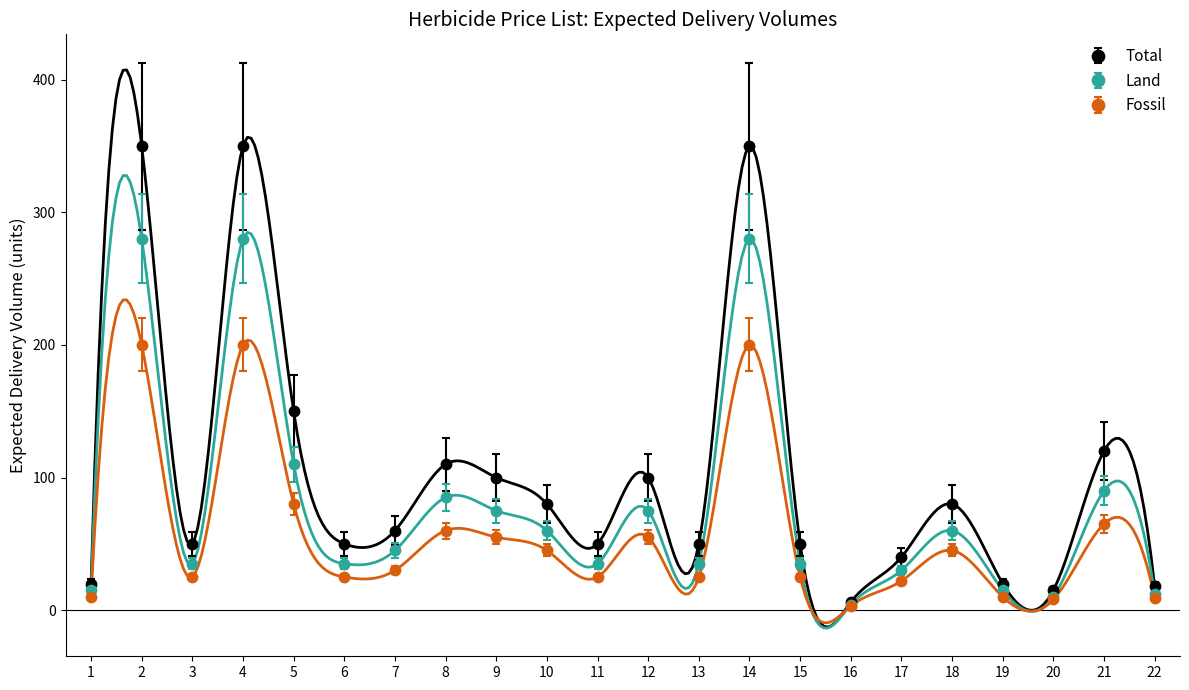

At which category is the sum across all series the highest?

2